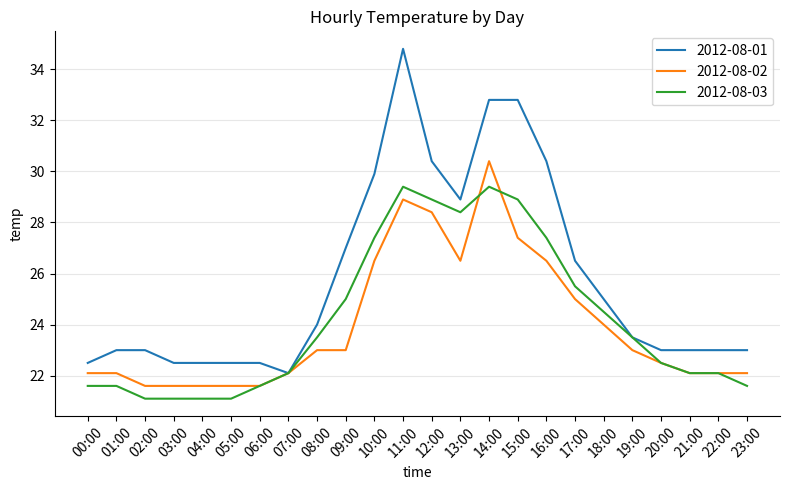

At which category does the chart reach its peak across all series?

11:00